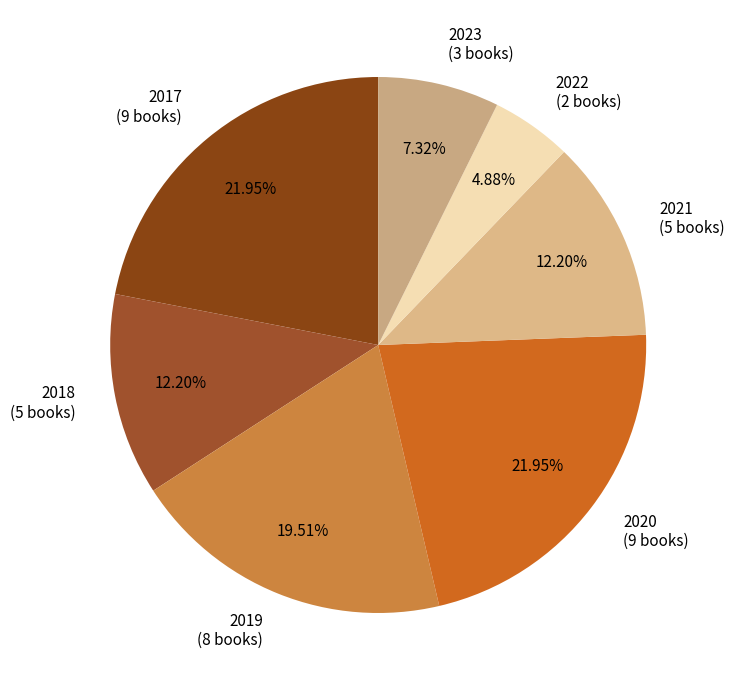

Is it true that 2017 is 22% of the pie?

True